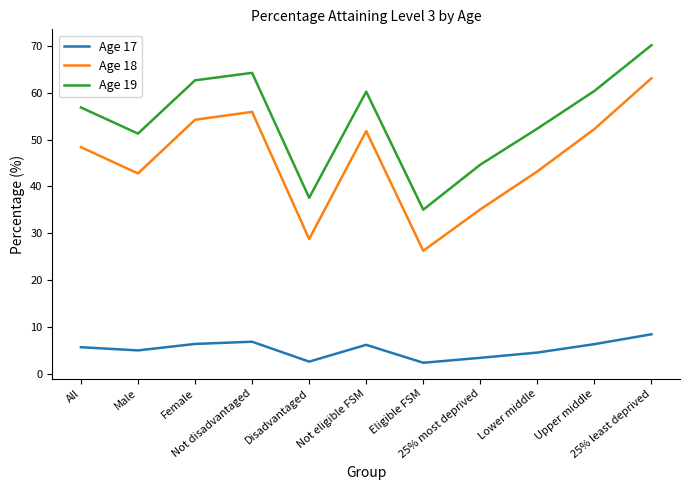

Count the number of data series in this chart.

3